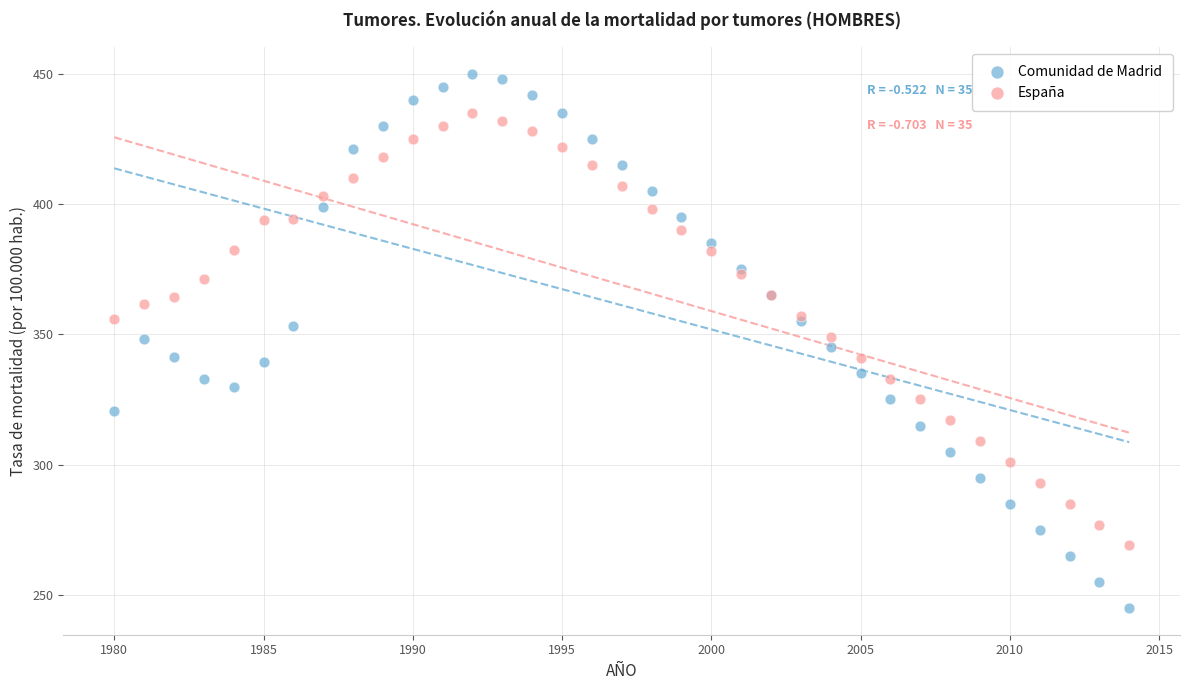

Which series contains the highest Y value?

Comunidad de Madrid